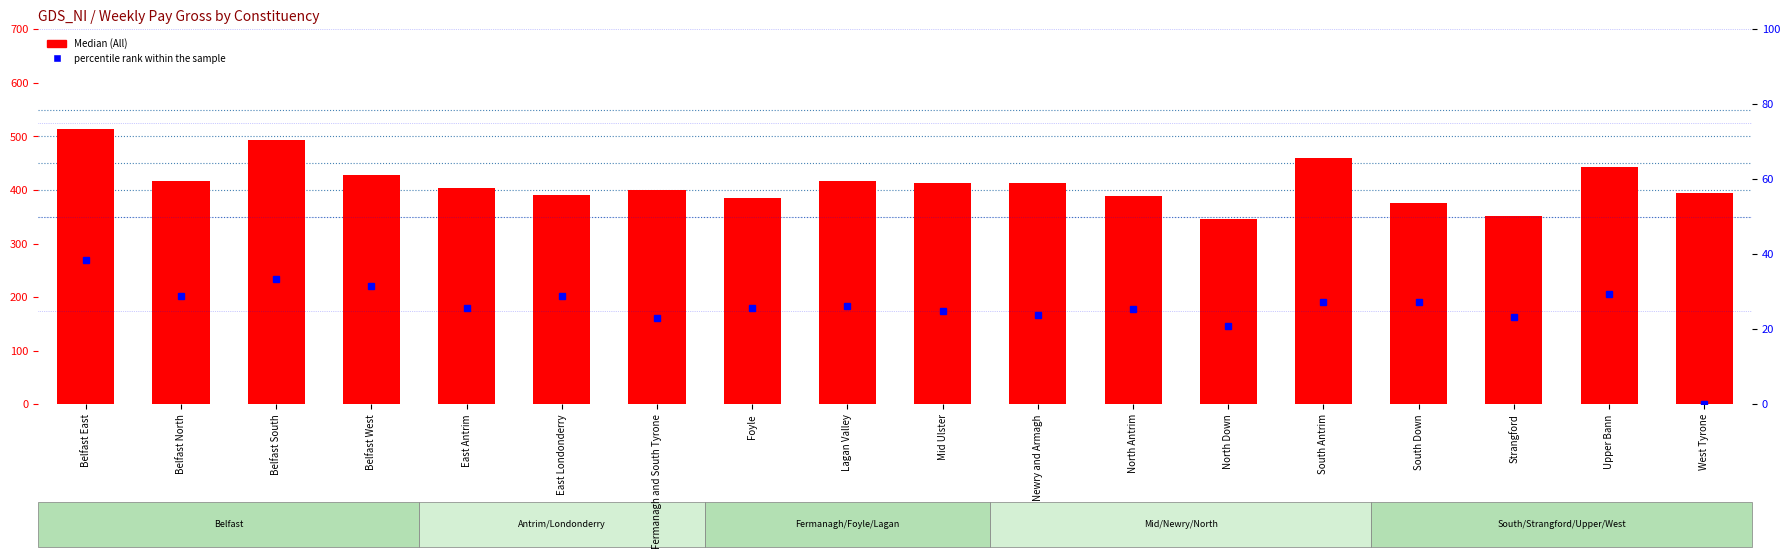

What value does the percentile rank within the sample series have at Belfast South?

33.5